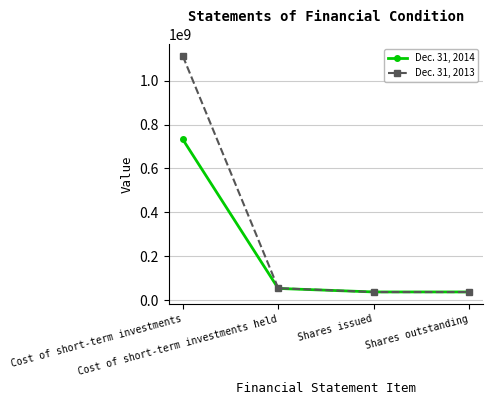

Which series has the largest total across all categories?

Dec. 31, 2013